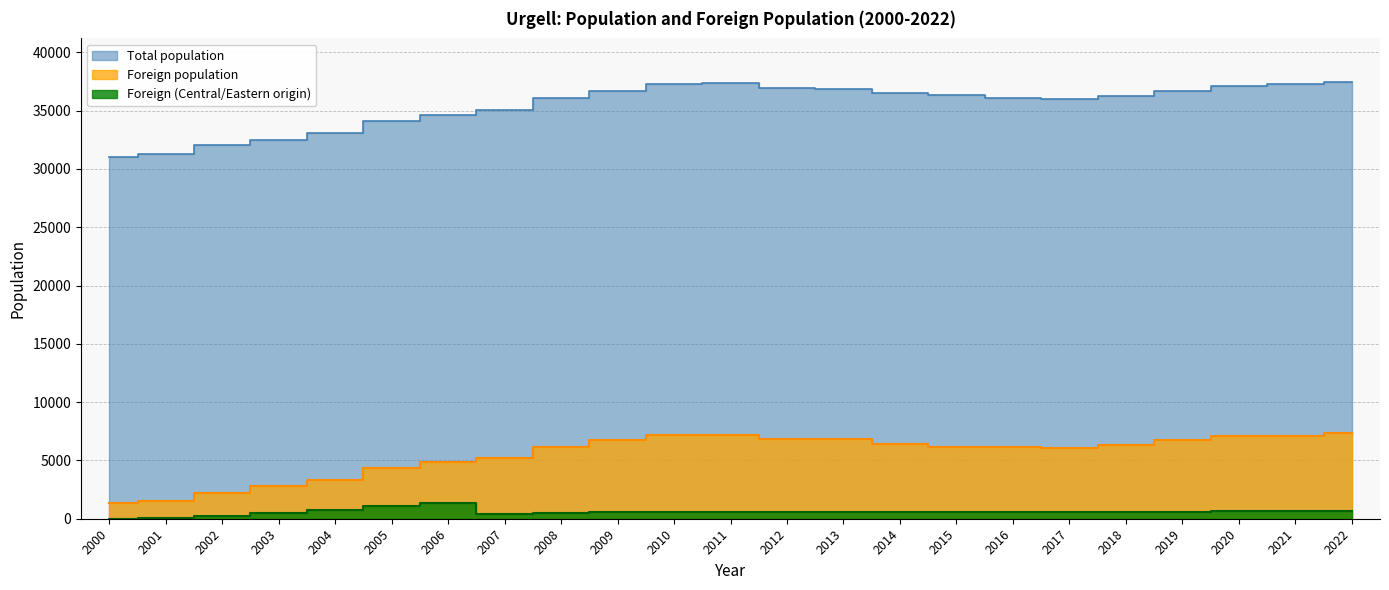

Between 2004 and 2017, which series saw the biggest shift?

Total population